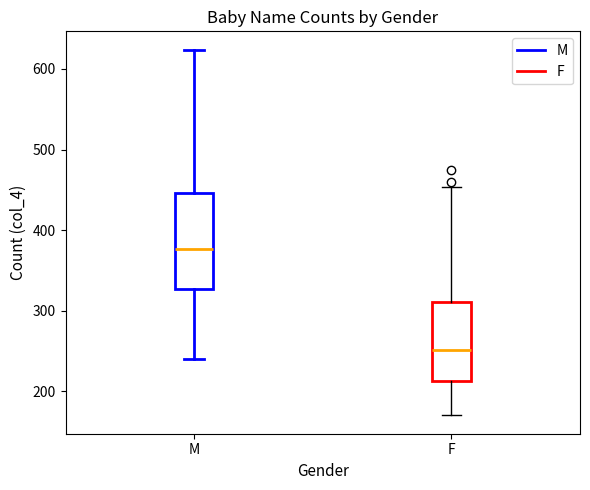

Which box has the lowest median line?

F